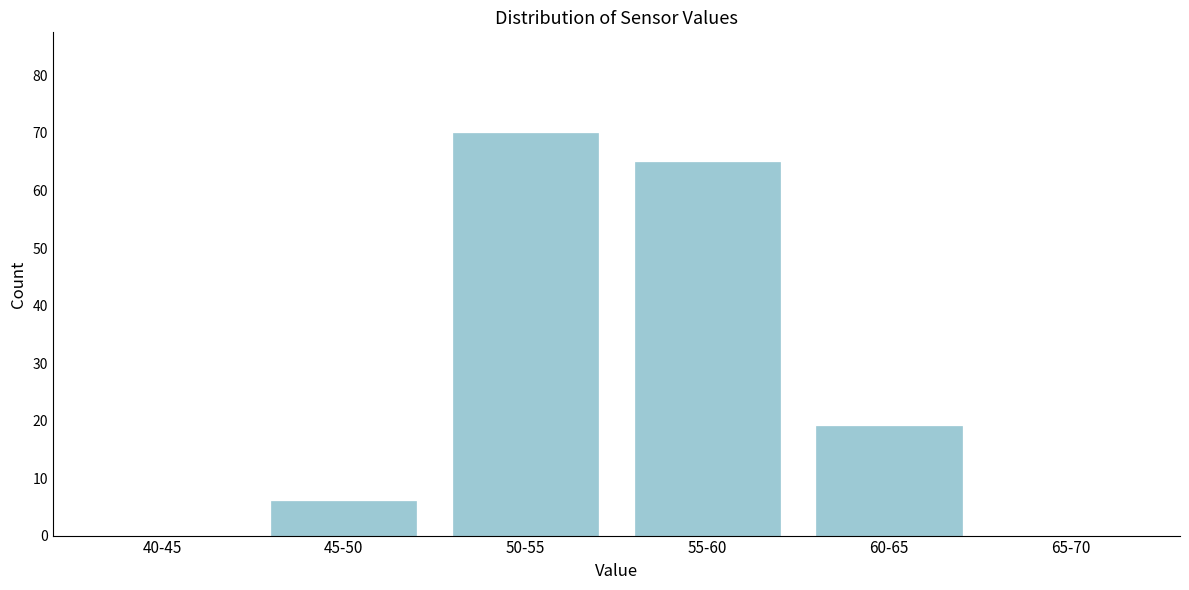

Reading left to right, extract all data points from this chart.

40-45=0	45-50=6	50-55=70	55-60=65	60-65=19	65-70=0